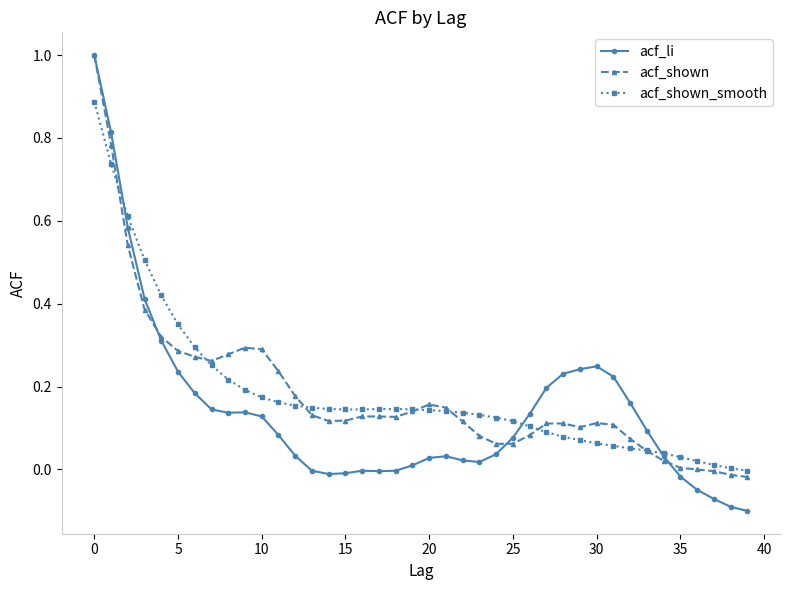

True or false: acf_shown has more than 2 points higher than both neighbors.

True